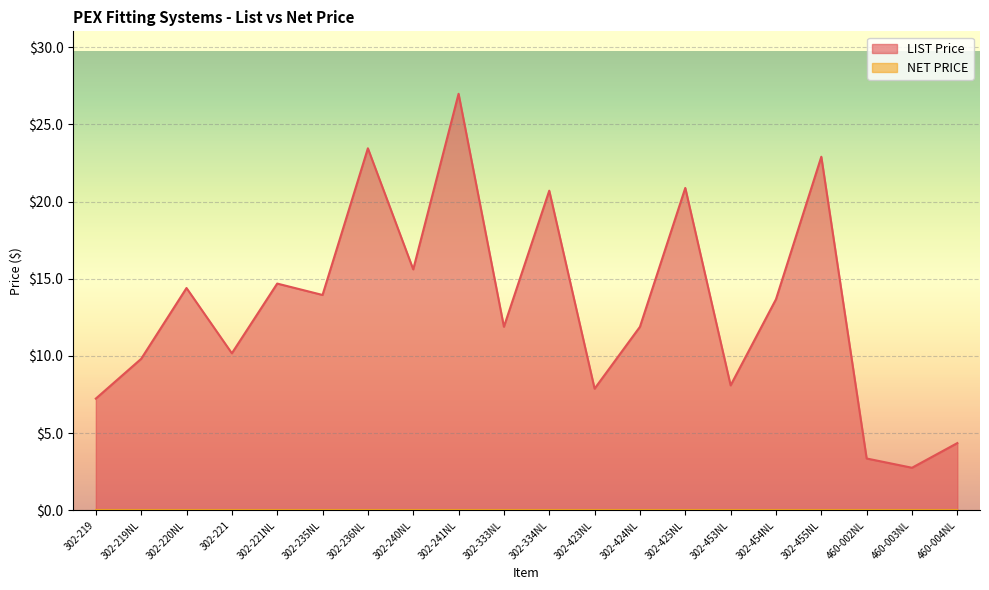

True or false: there are more than 1 points higher than both neighbors.

True